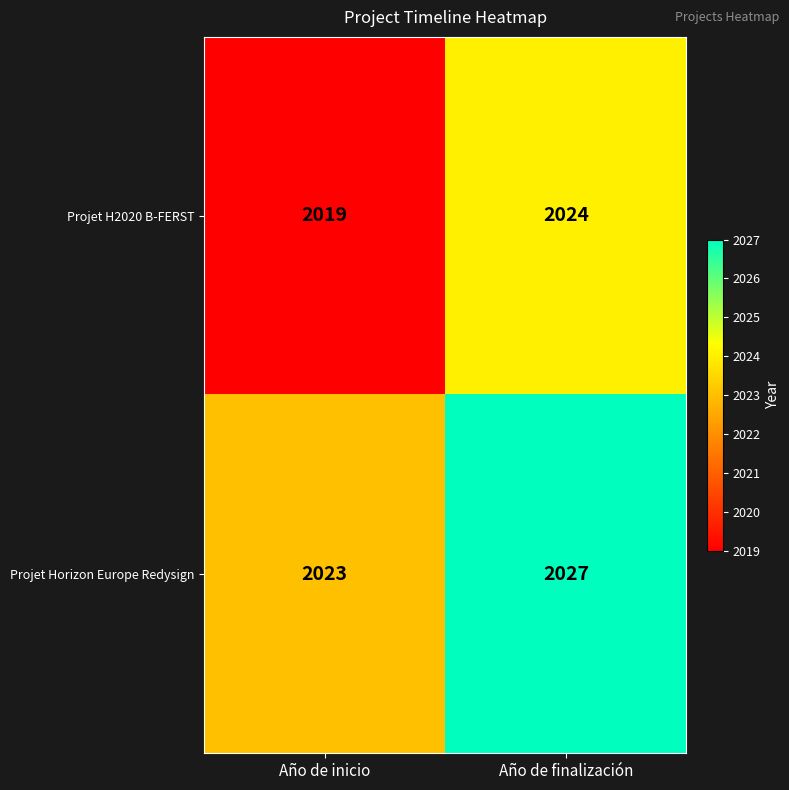

What is the average value of the Projet Horizon Europe Redysign series?

2025